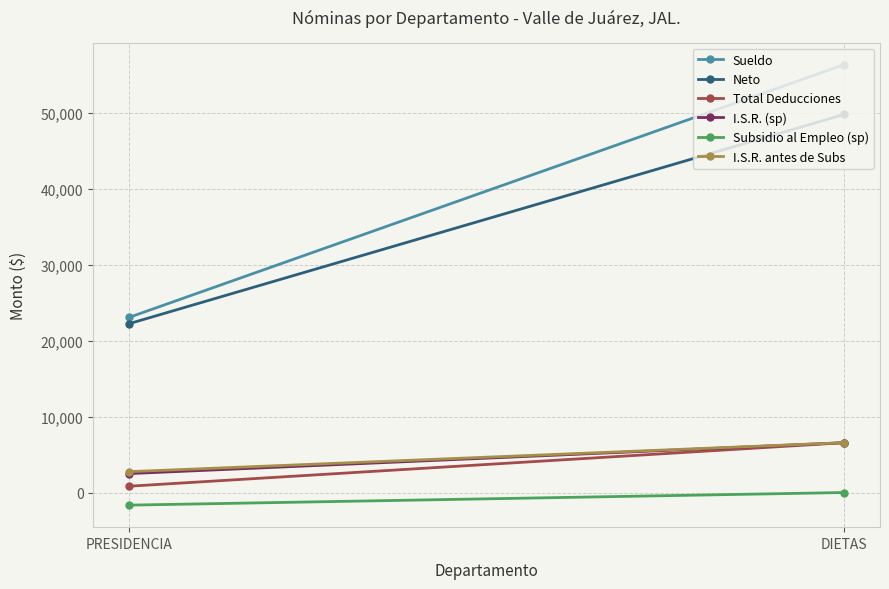

The value of Total Deducciones at DIETAS is 10562. True or false?

False